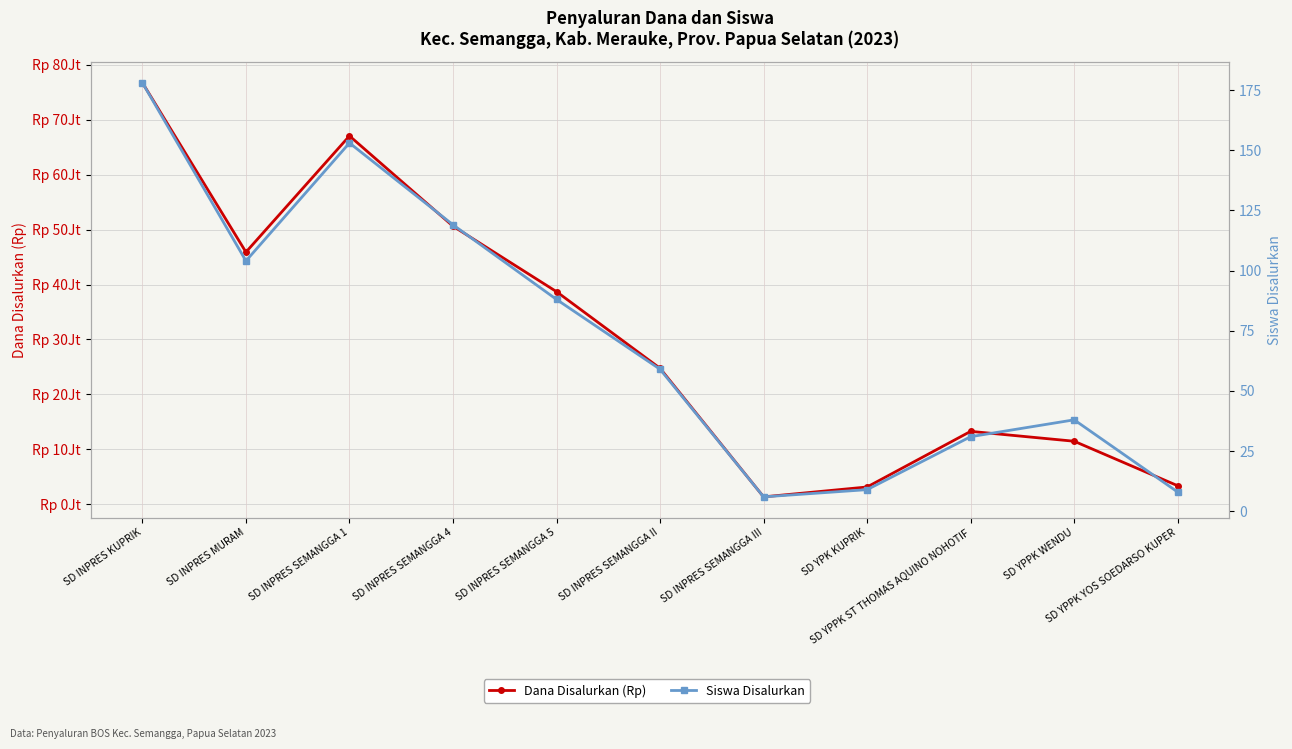

At which label does Siswa Disalurkan first exceed 59?

SD INPRES KUPRIK